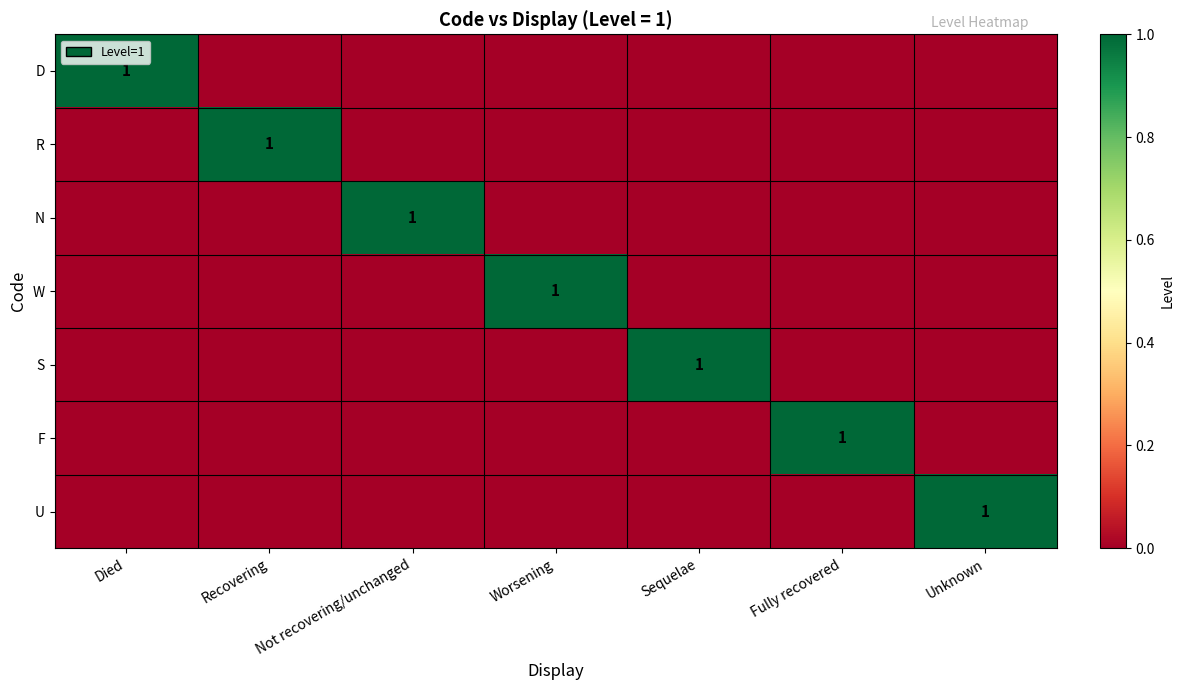

What is the sum of the W values at Unknown and Worsening?

1